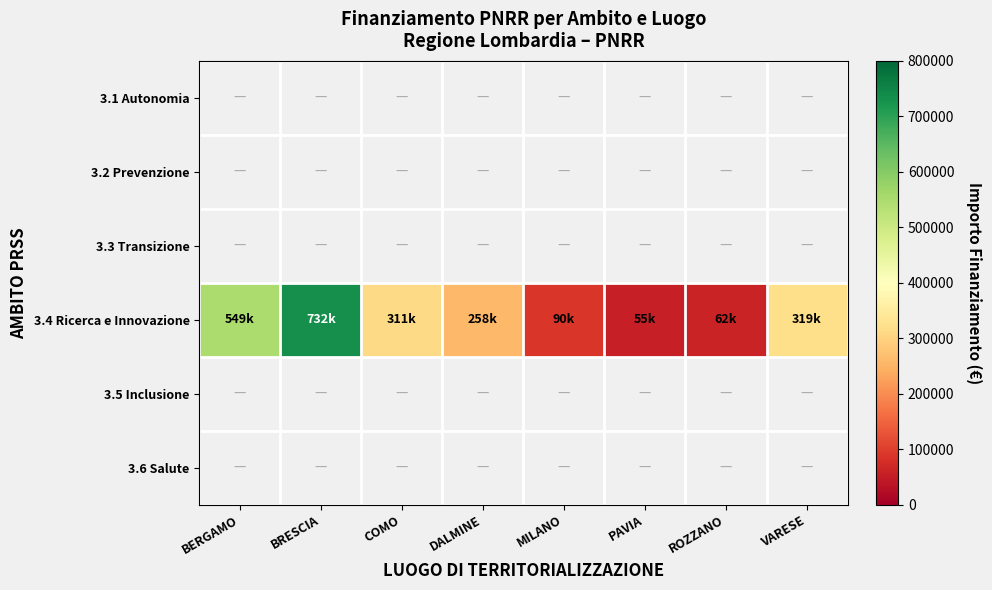

What is the highest value of the 3.4 Ricerca e Innovazione series?

731521.5